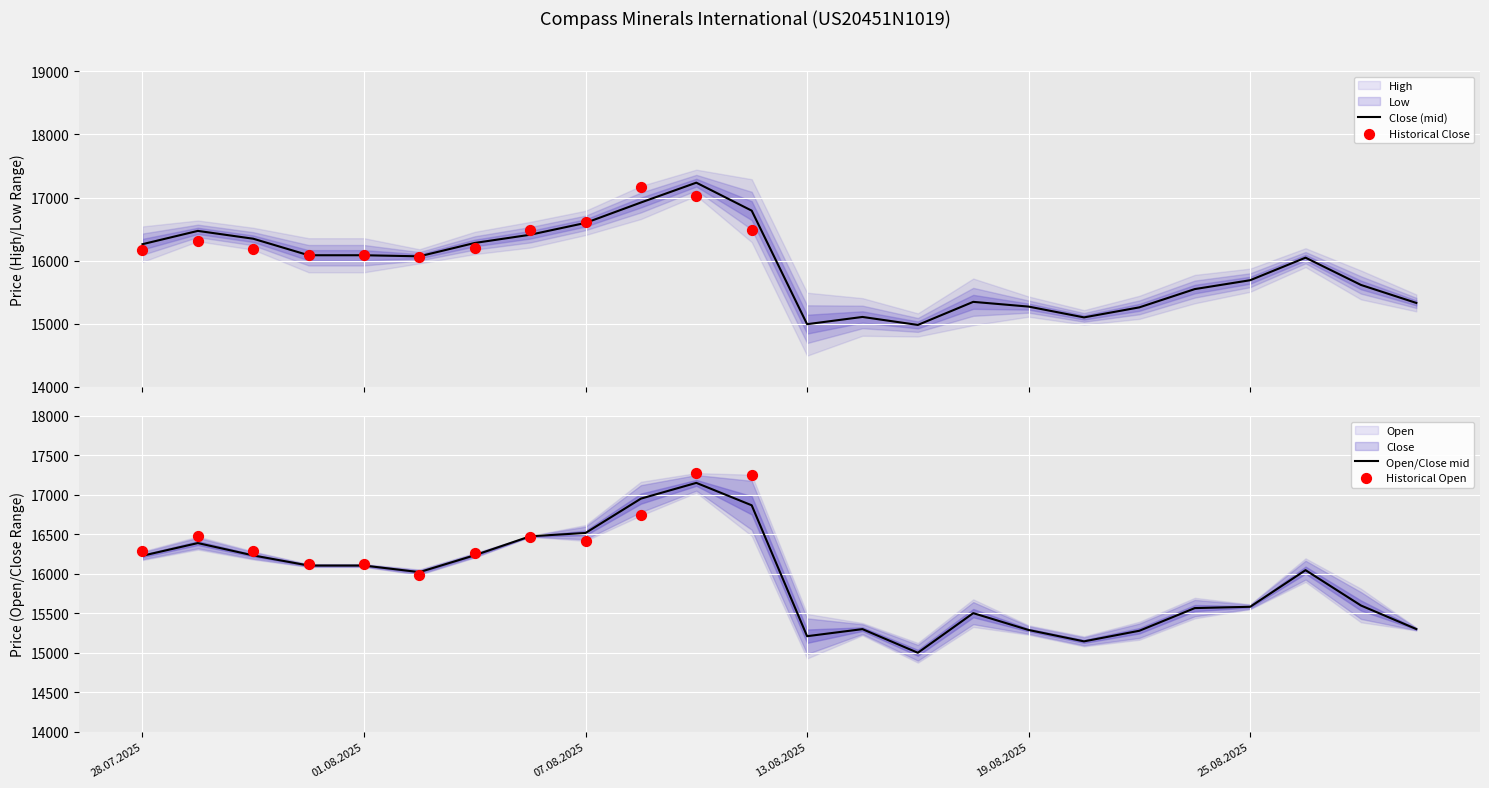

At how many categories does at least one series exceed 16394?

6